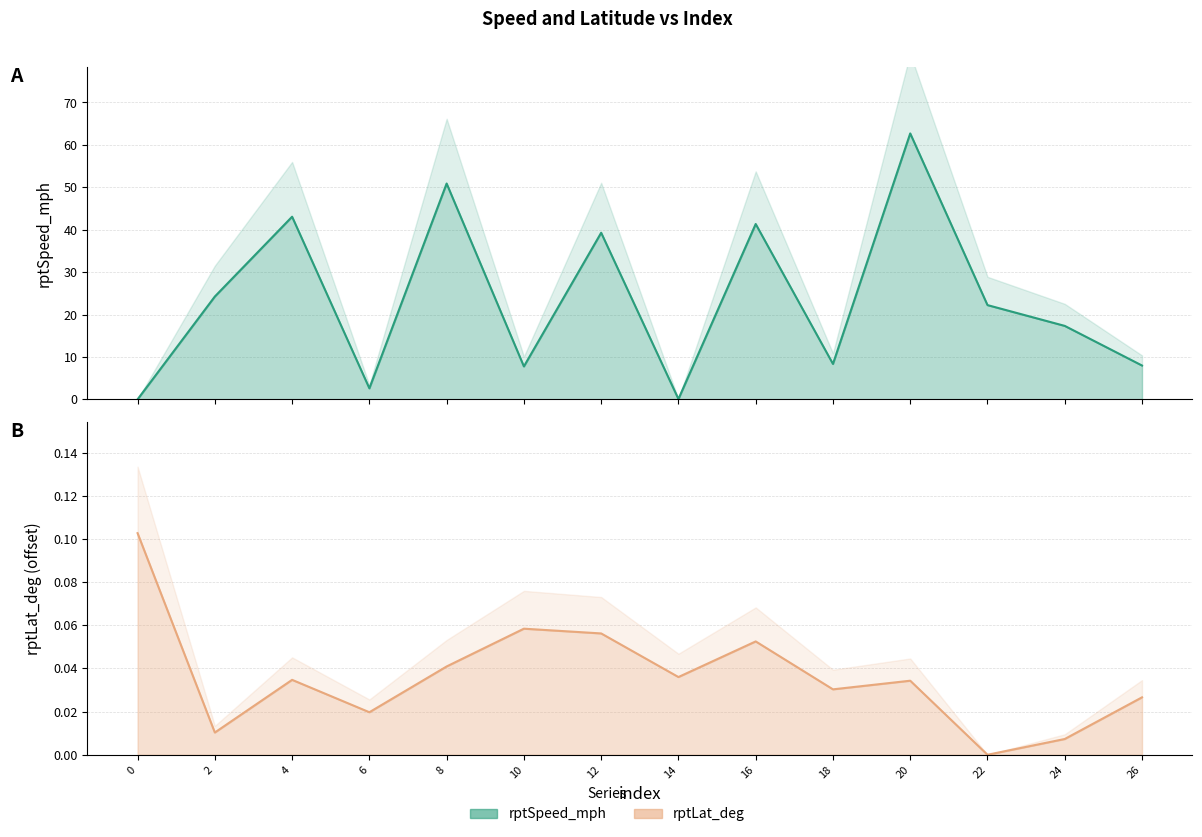

Between 10 and 18, which series saw the biggest shift?

rptSpeed_mph